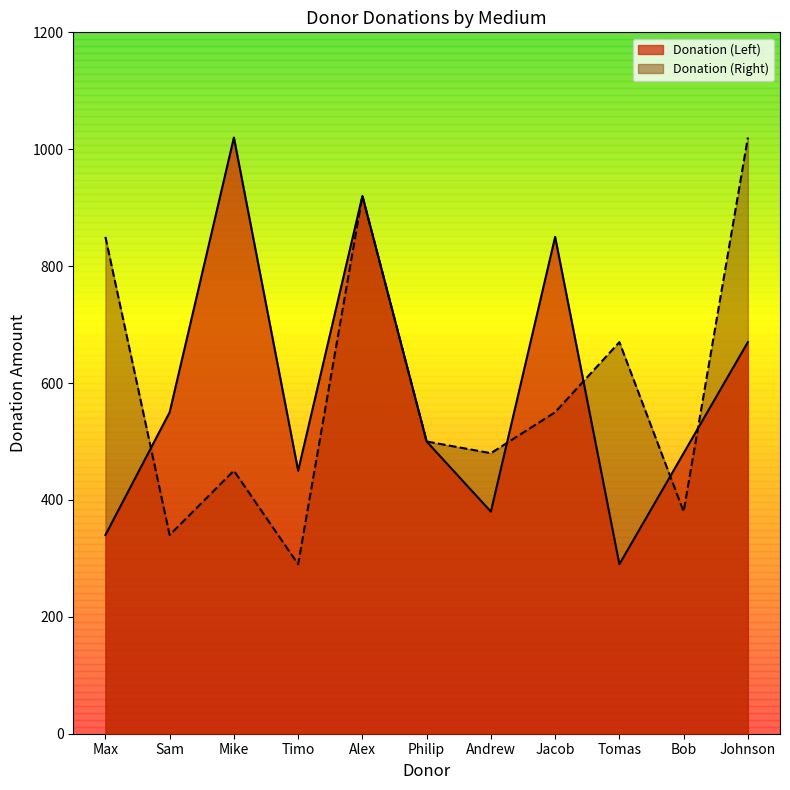

At which category does the chart reach its peak across all series?

Mike